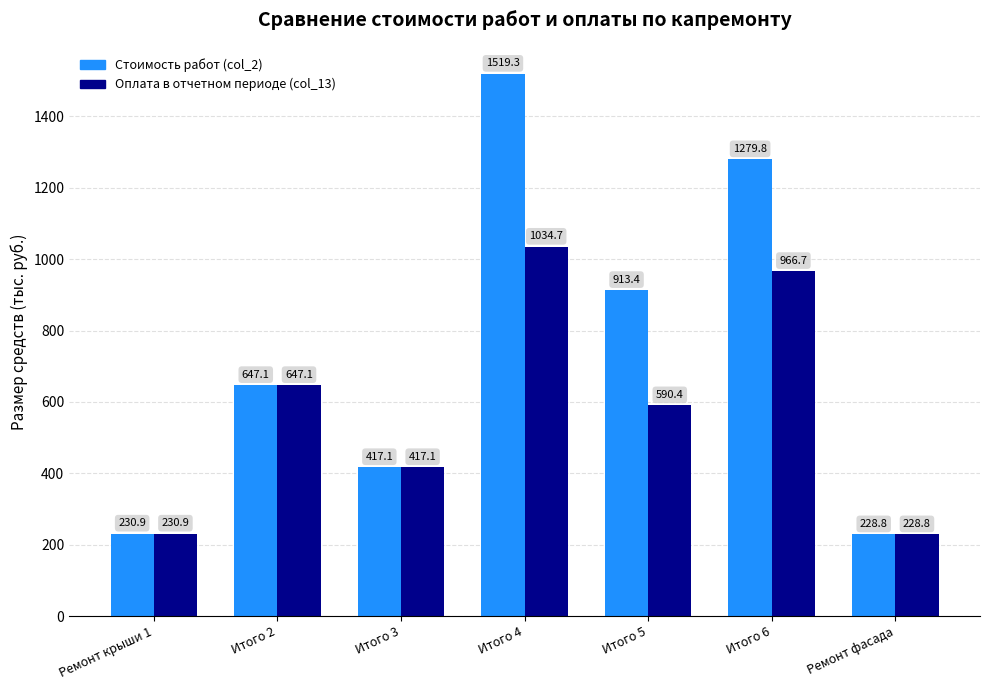

Reading left to right, list all the values displayed in this chart.

Стоимость работ (col_2): 230.9	647.1	417.1	1519.3	913.4	1279.8	228.8
Оплата в отчетном периоде (col_13): 230.9	647.1	417.1	1034.7	590.4	966.7	228.8